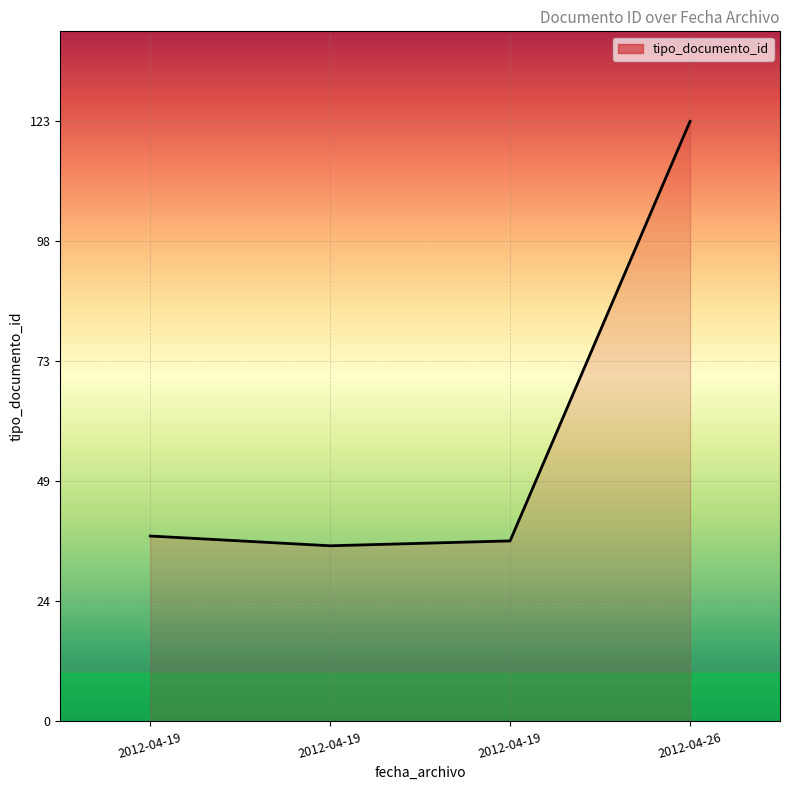

Does the chart display data point markers on the line(s)?

No